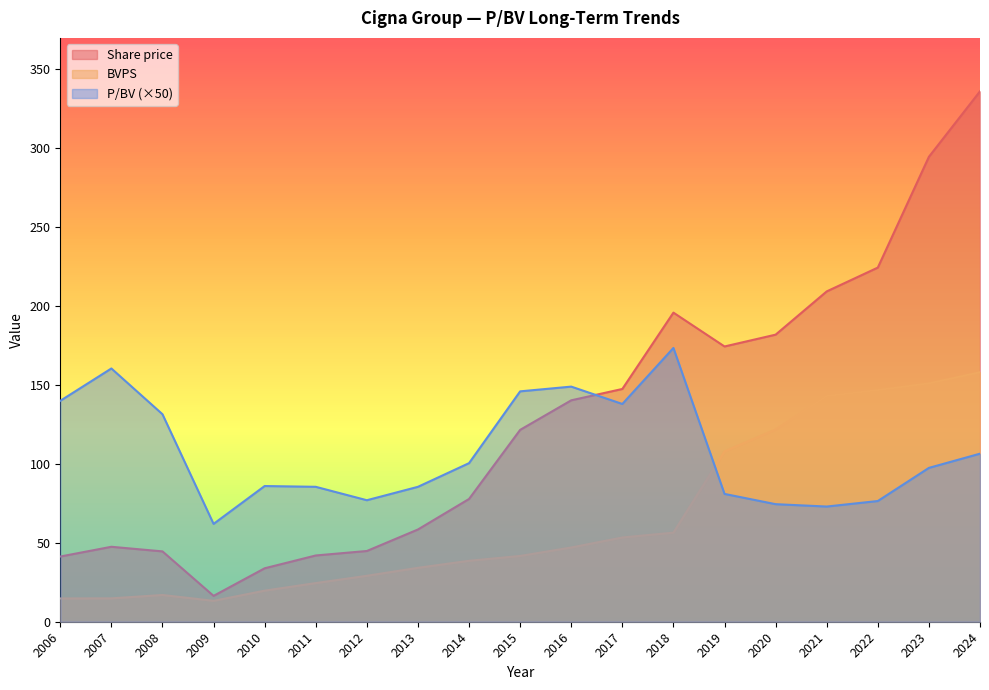

What is the difference between the Share price values at 2015 and 2013?

63.1